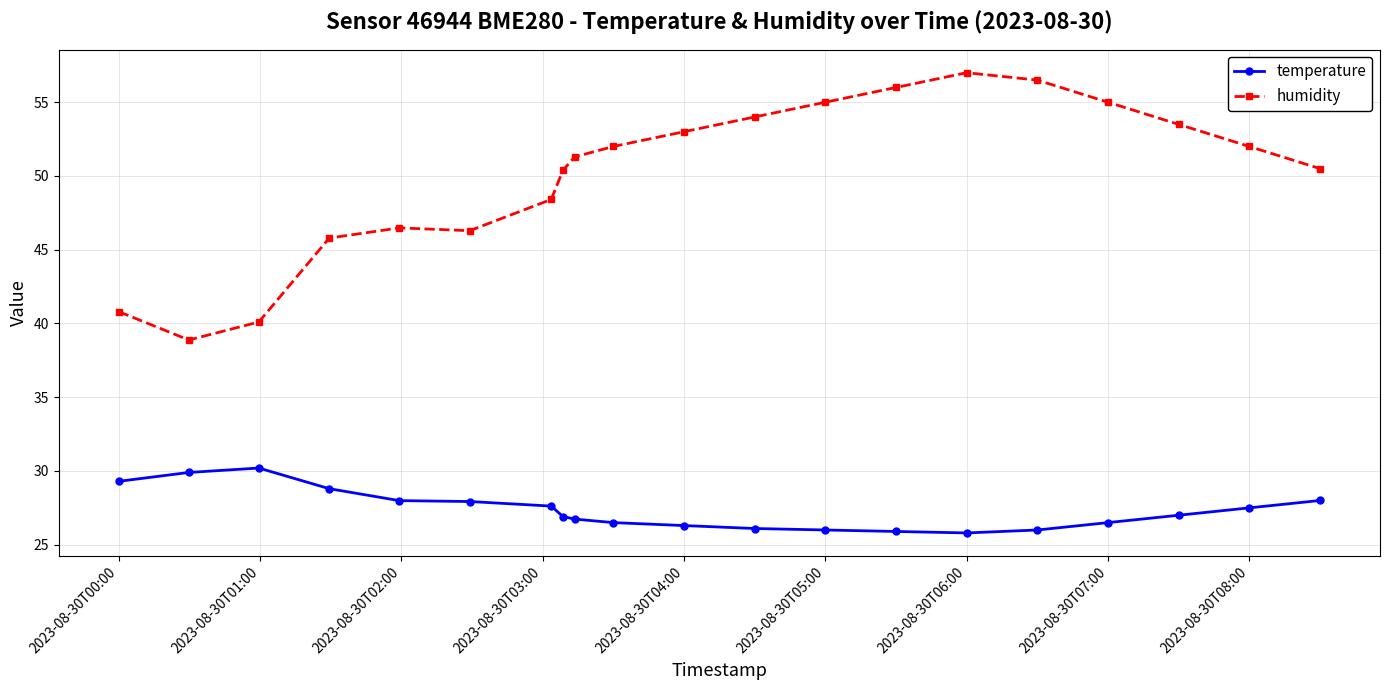

What is the difference between the maximum and minimum values in the humidity series?

18.1